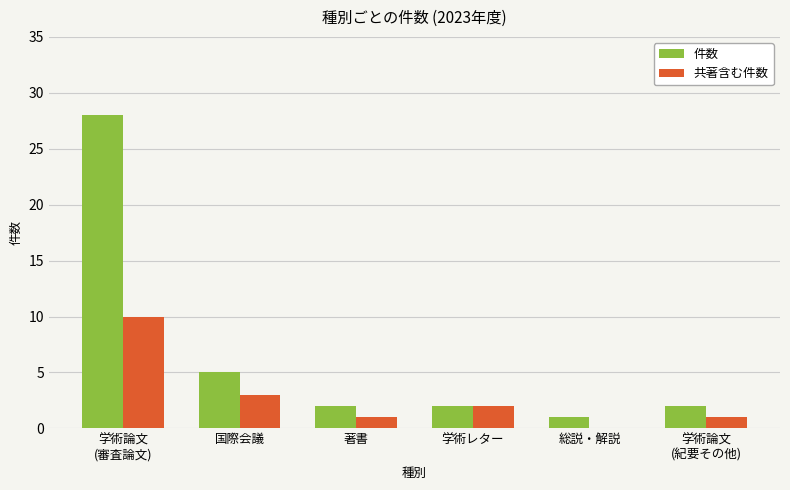

Reading left to right, extract all data points from this chart.

件数: 学術論文
(審査論文)=28	国際会議=5	著書=2	学術レター=2	総説・解説=1	学術論文
(紀要その他)=2
共著含む件数: 学術論文
(審査論文)=10	国際会議=3	著書=1	学術レター=2	総説・解説=0	学術論文
(紀要その他)=1